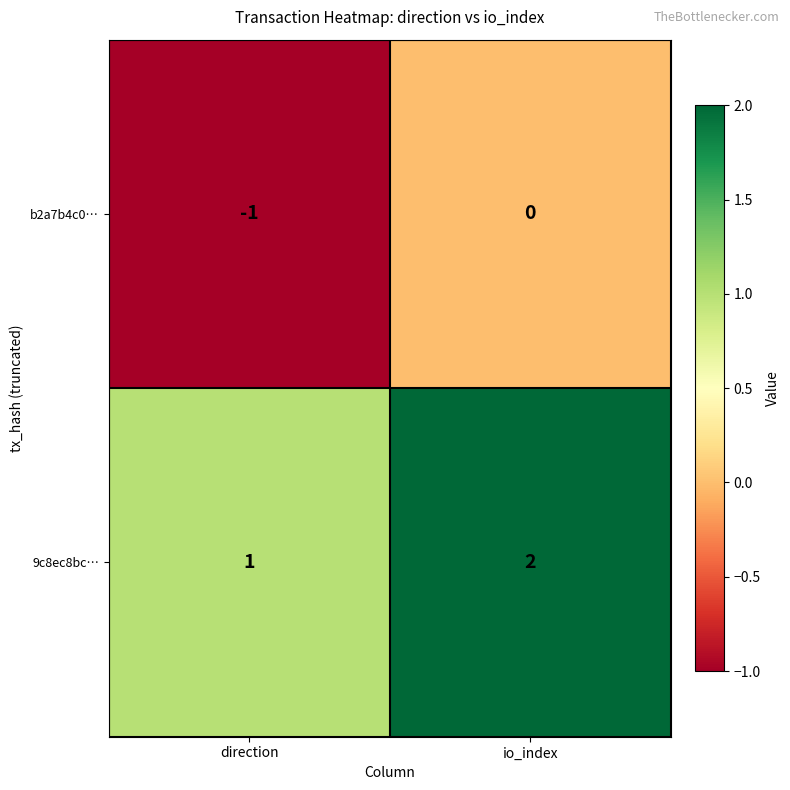

At which category does the chart reach its minimum across all series?

direction